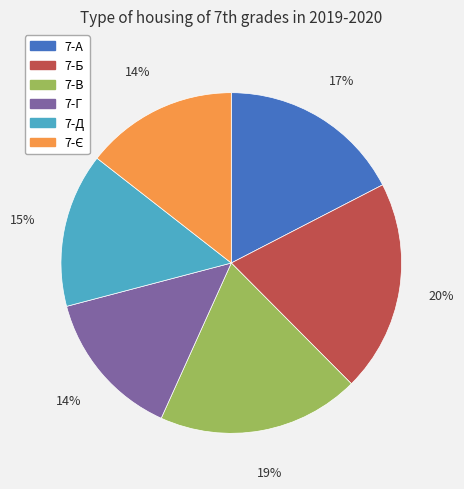

To the nearest percent, what is the combined percentage of 7-В and 7-Г?

33%